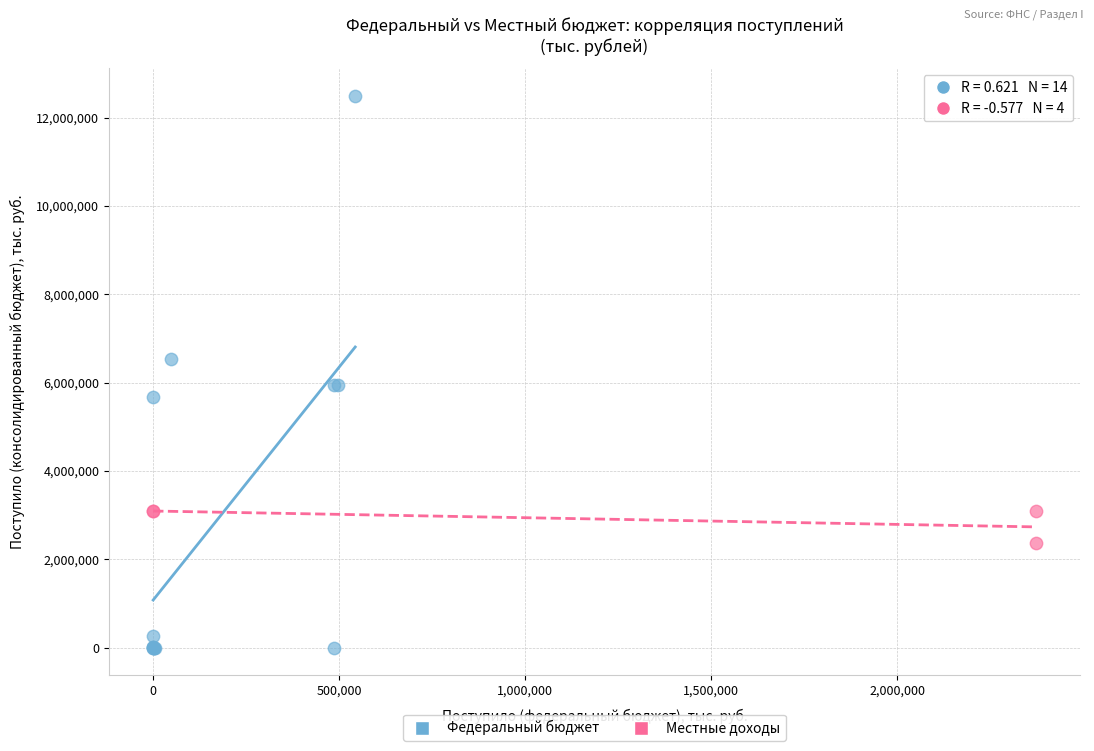

Which series reaches the maximum Y coordinate?

Федеральный бюджет